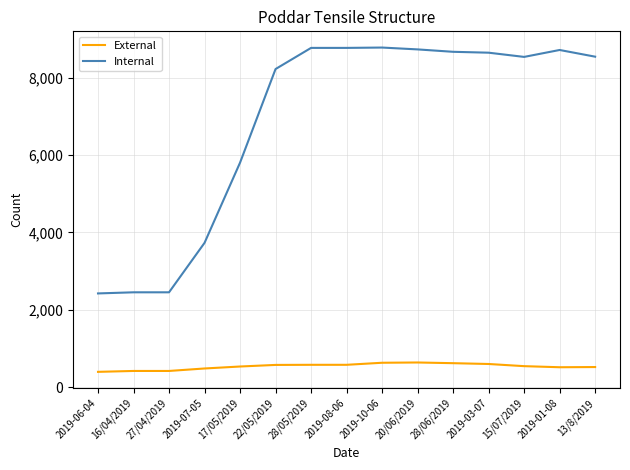

What is the total value across all series at 2019-01-08?

9231